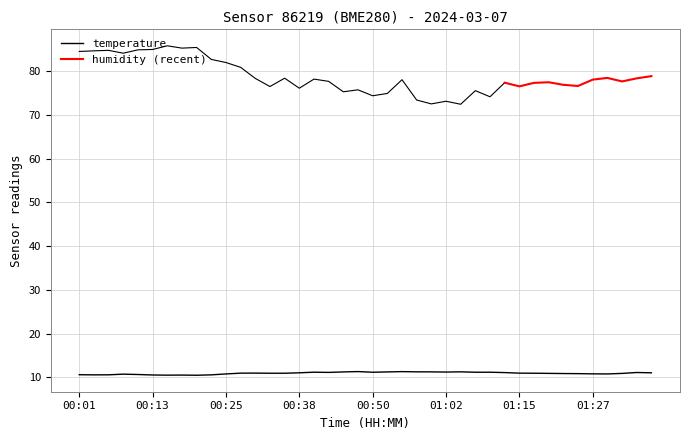

Read the value at 00:01.

10.6